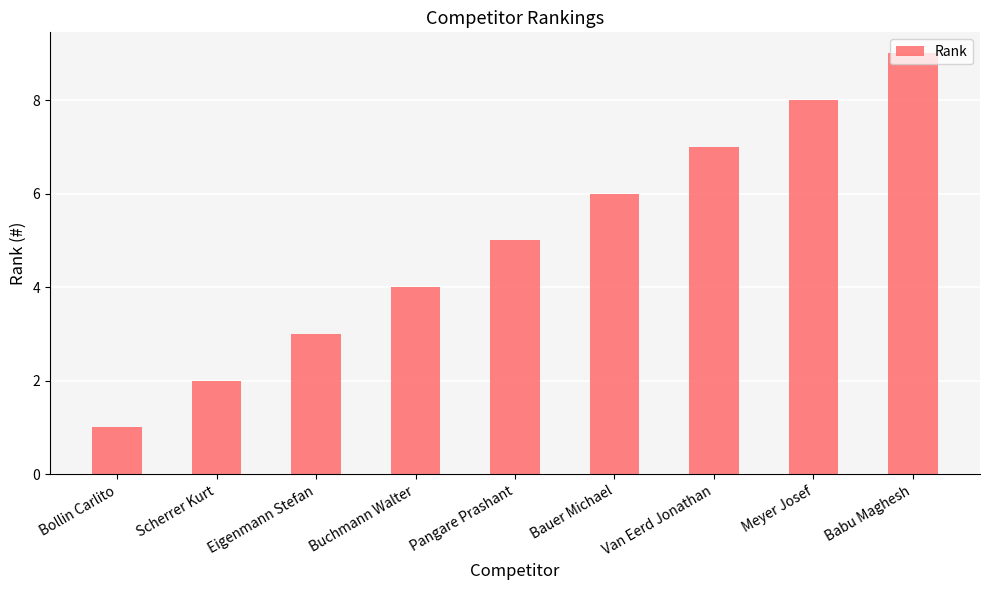

List the labels in order of value, largest first.

Babu Maghesh, Meyer Josef, Van Eerd Jonathan, Bauer Michael, Pangare Prashant, Buchmann Walter, Eigenmann Stefan, Scherrer Kurt, Bollin Carlito